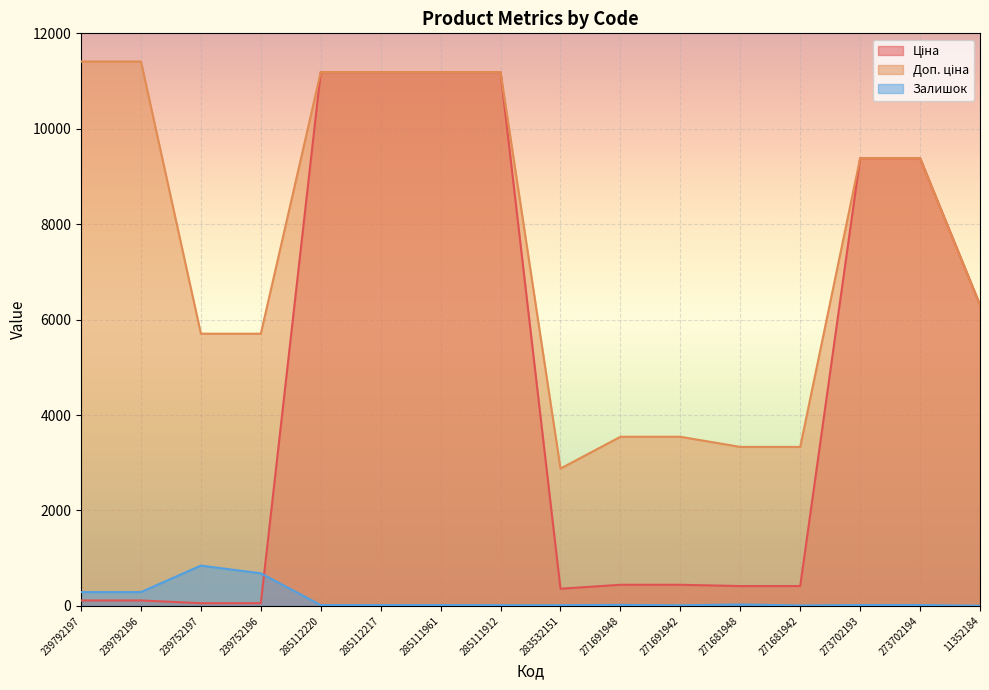

What is the difference between the highest and lowest values at 285112220?

11171.2